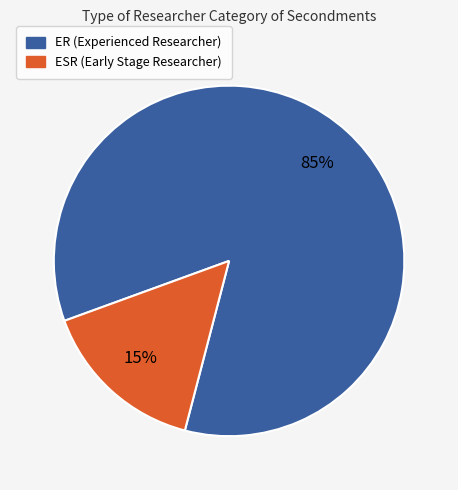

What percentage is the ER slice, to the nearest percent?

85%